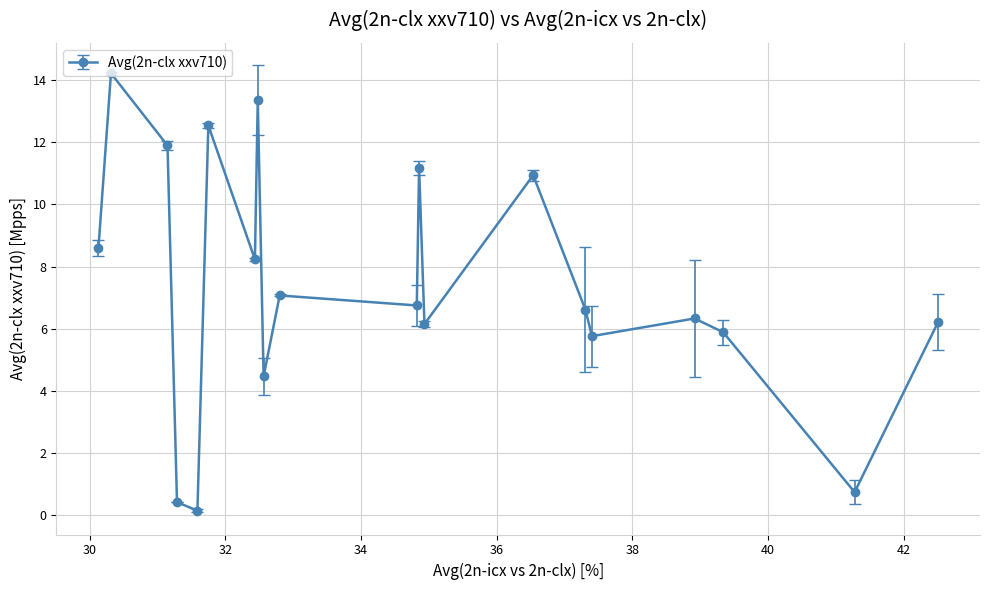

What is the maximum value shown in the chart?

14.2